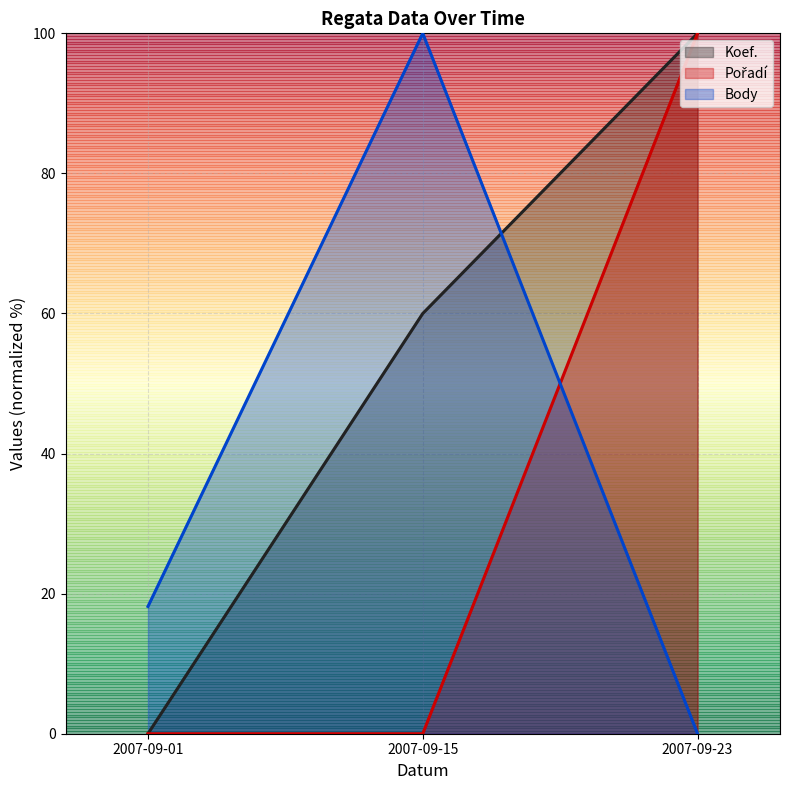

What is the spread (max minus min) of values at 2007-09-15?

100.0